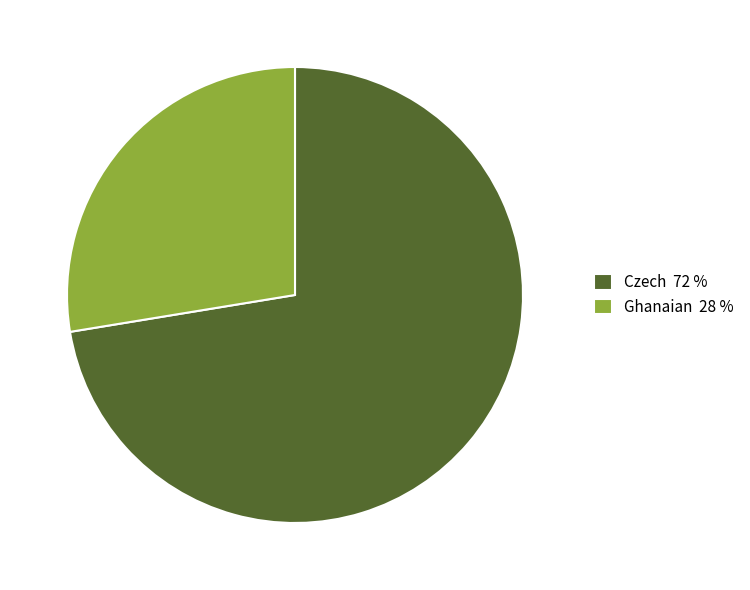

How many segments does this pie chart have?

2